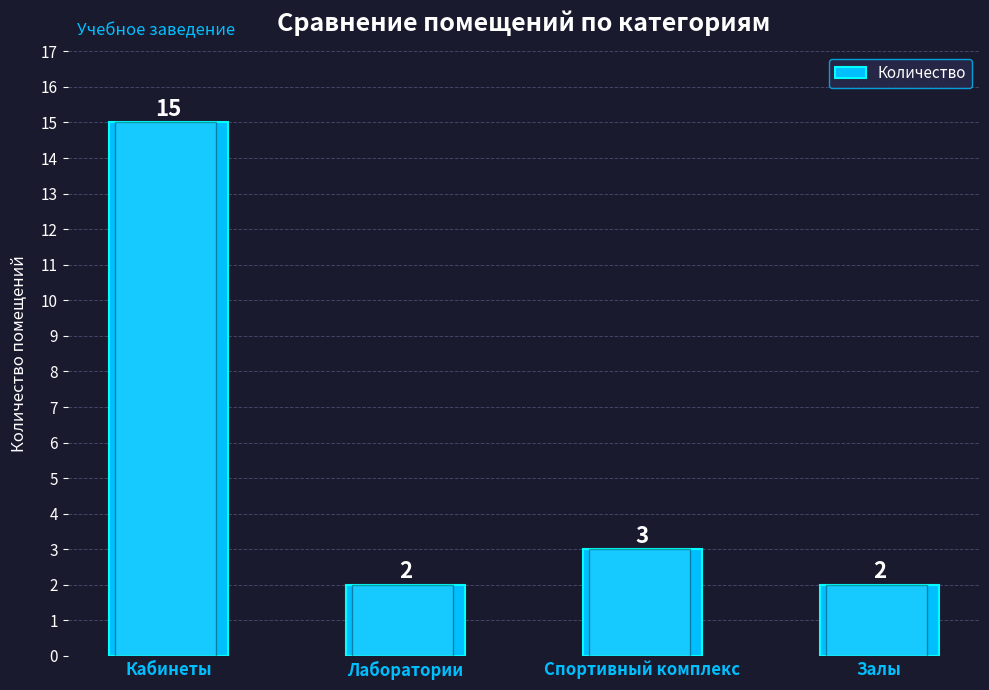

What is the label of the 3rd bar from the right?

Лаборатории